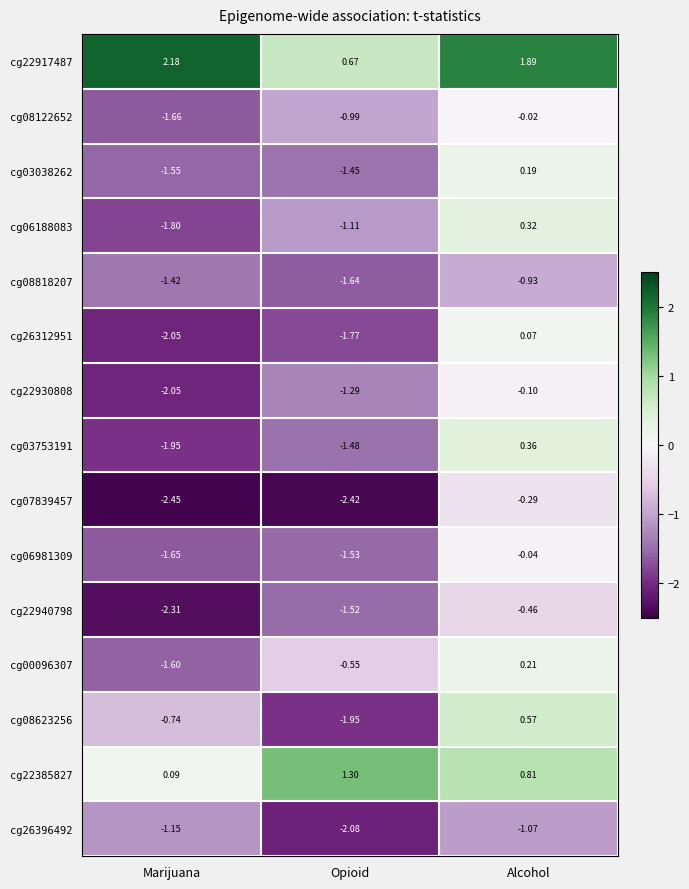

At which label is cg08122652 closest to 0?

Alcohol